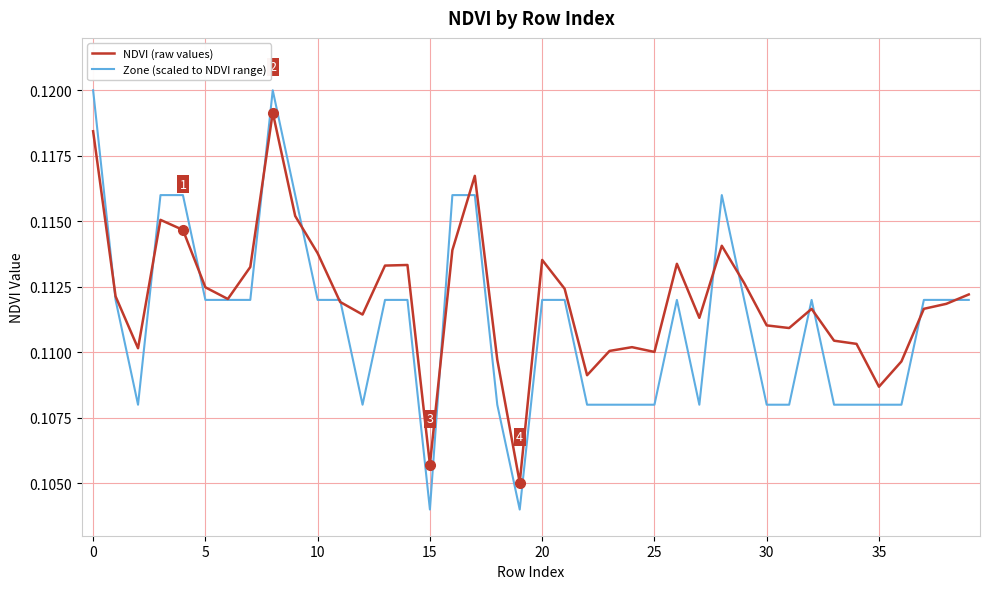

Which series has the largest range (max minus min)?

Zone (scaled to NDVI range)